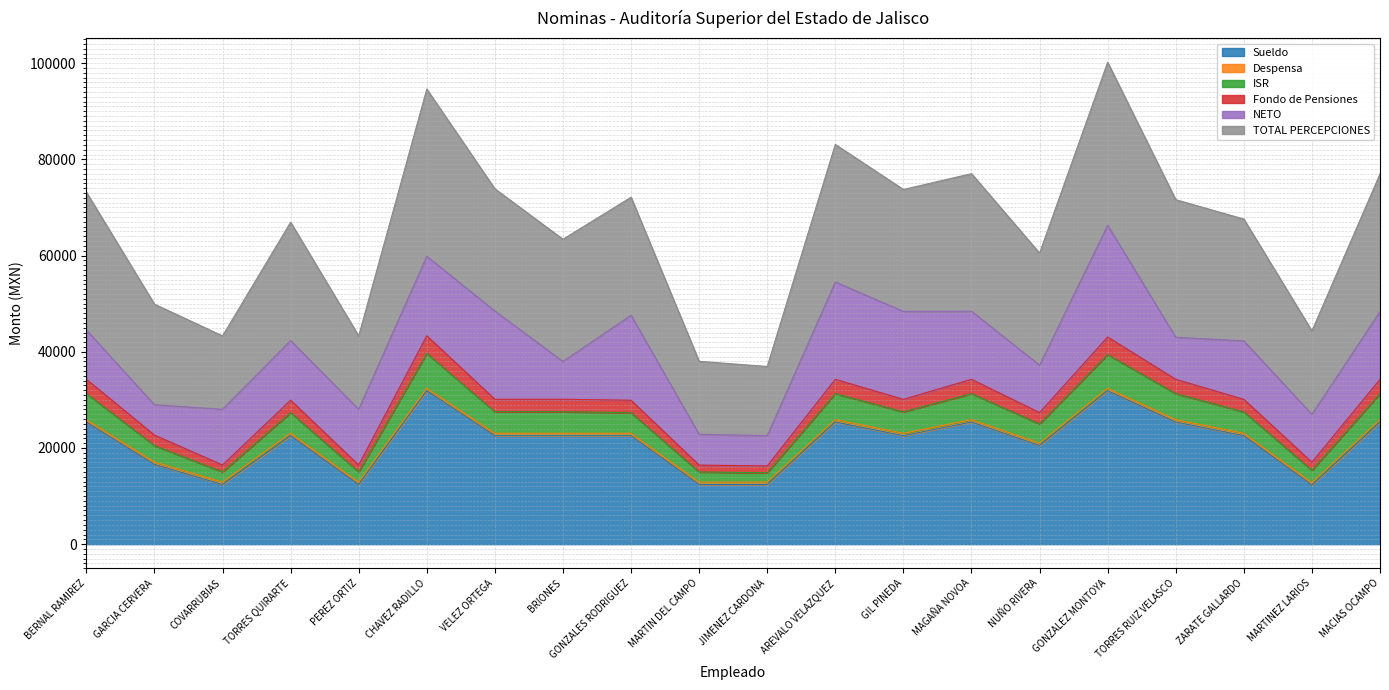

Does the chart display data point markers on the line(s)?

No